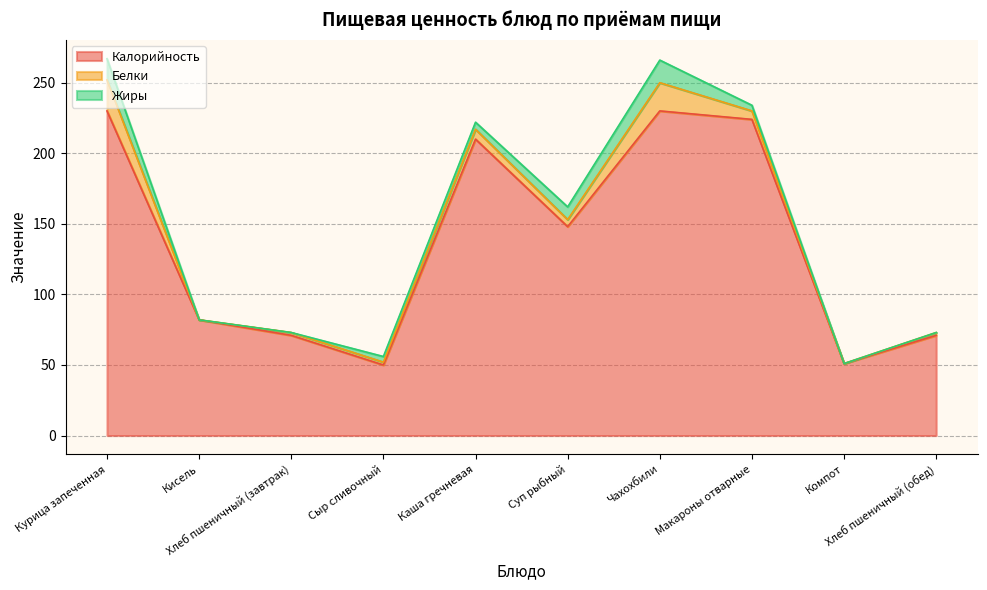

Rank the series at Курица запеченная from highest to lowest value.

Калорийность, Белки, Жиры